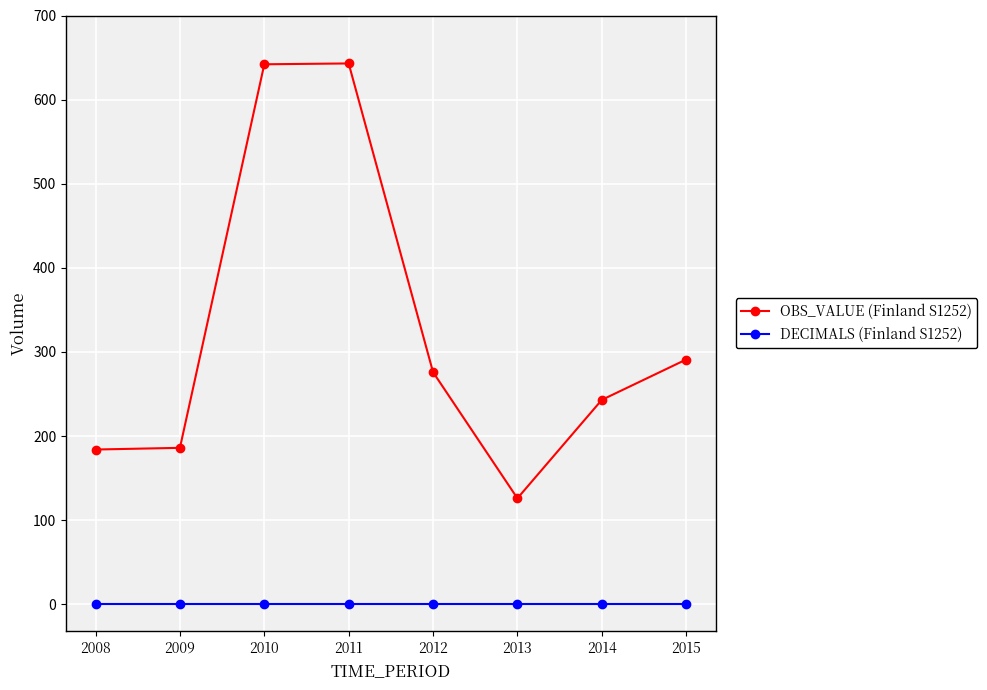

At how many categories does at least one series exceed 51?

8